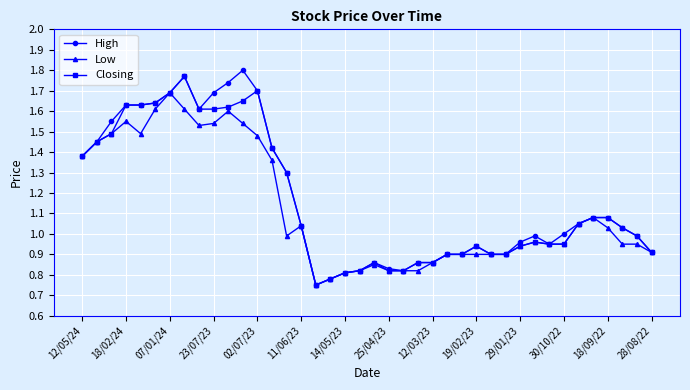

Which series has the widest spread of values?

High